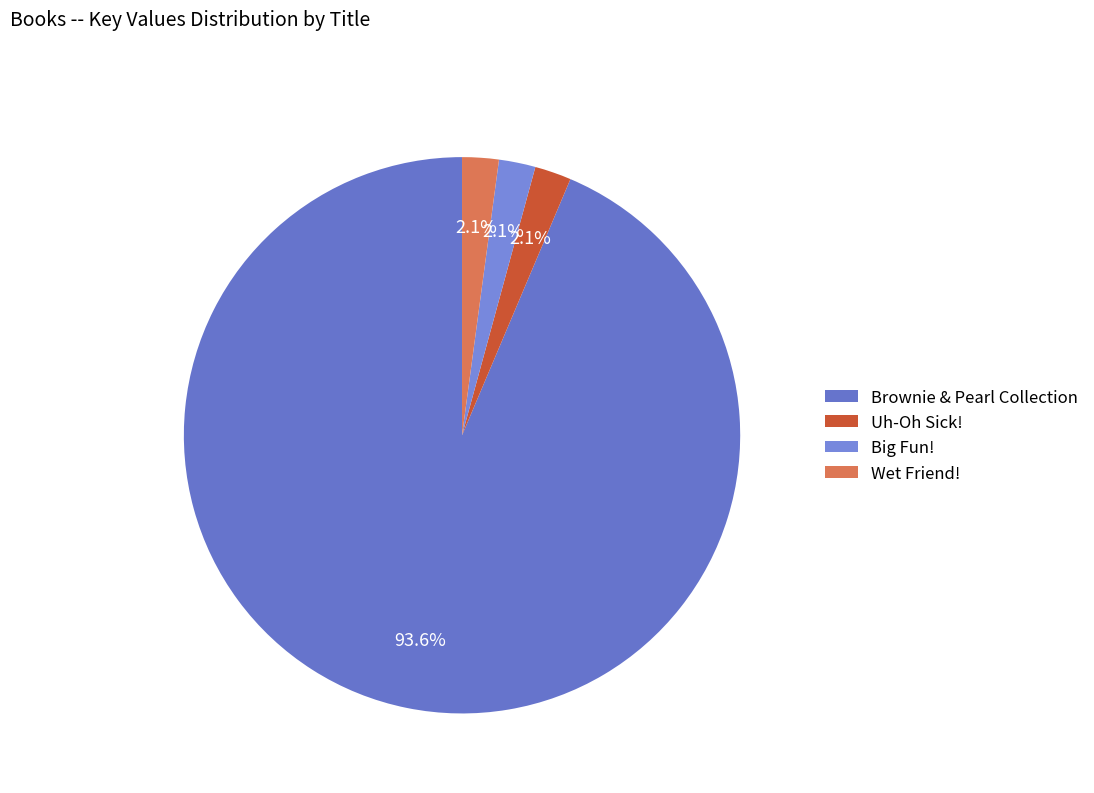

Approximately how many times larger is the value at Big Fun! compared to Wet Friend!?

1.0